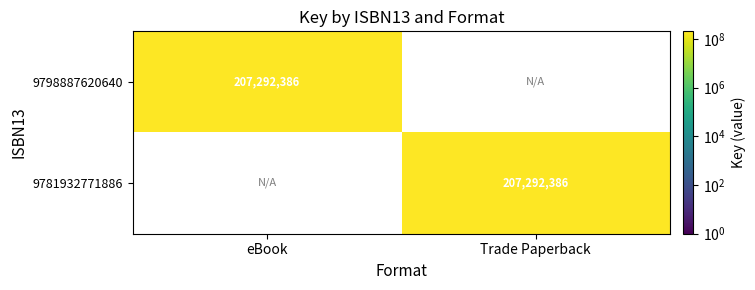

The 9781932771886 series shows 289438969 at Trade Paperback. True or false?

False